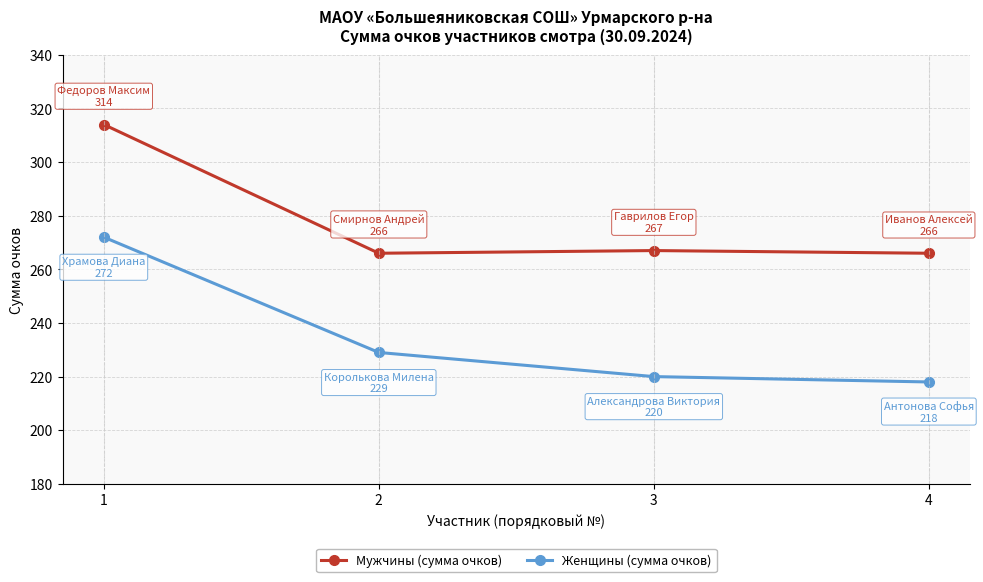

True or false: Мужчины (сумма очков) and Женщины (сумма очков) intersect in this chart.

False